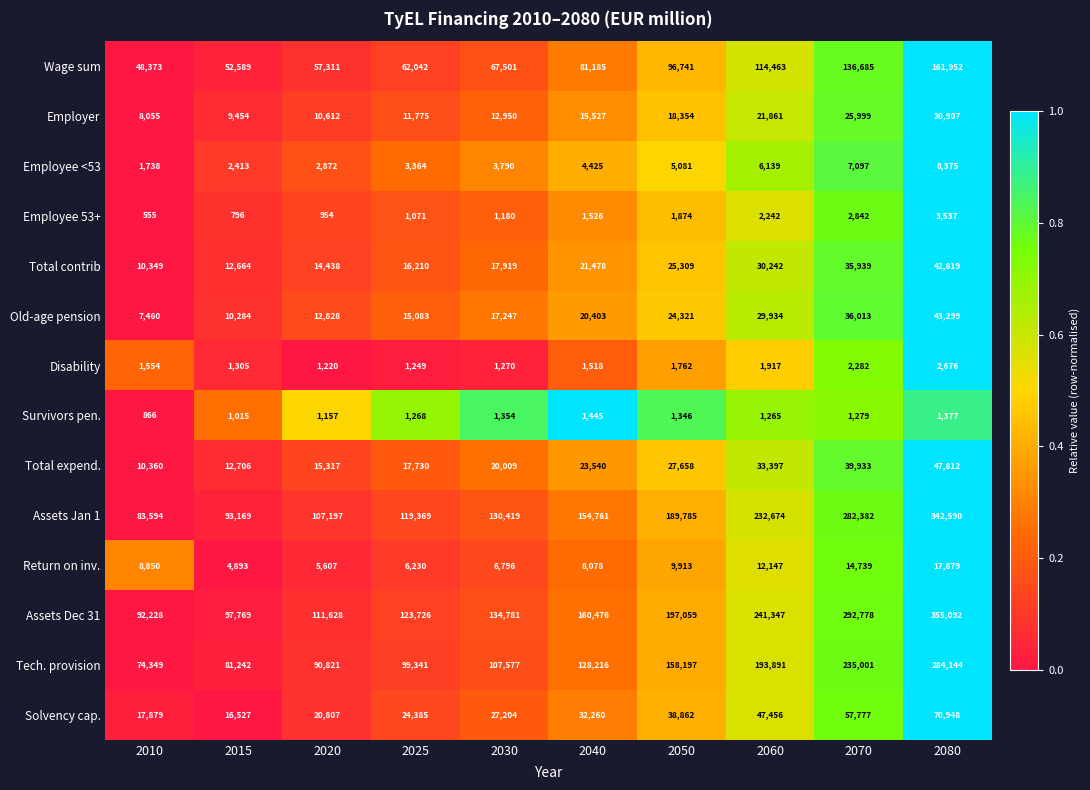

Read the Total expend. value at 2070, to the nearest 50.

39950